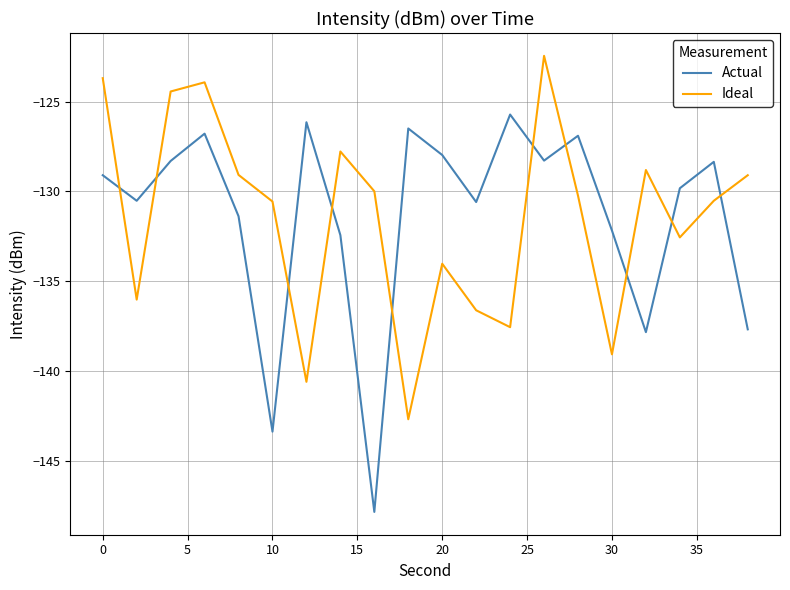

How many lines are shown in the chart?

2